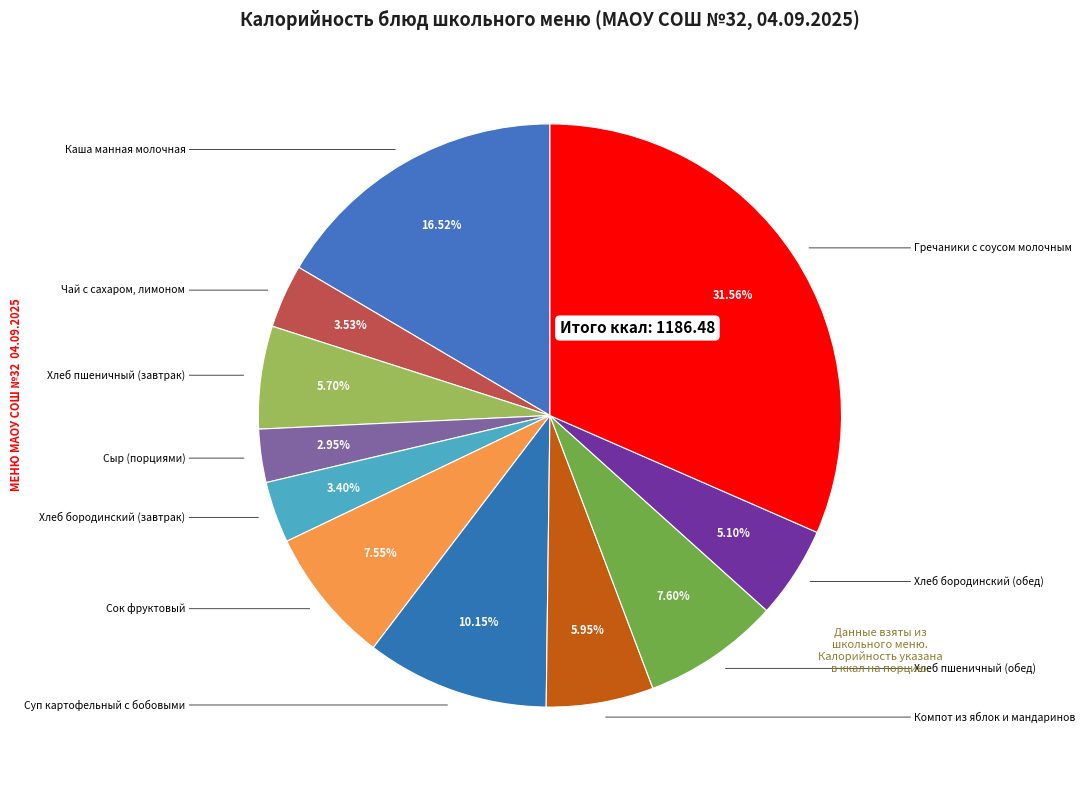

How many slices are in this pie chart?

11